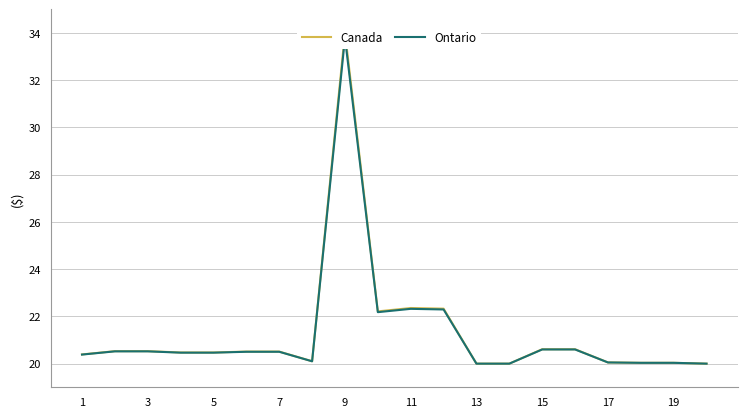

What is the approximate value of Ontario at 19?

20.0